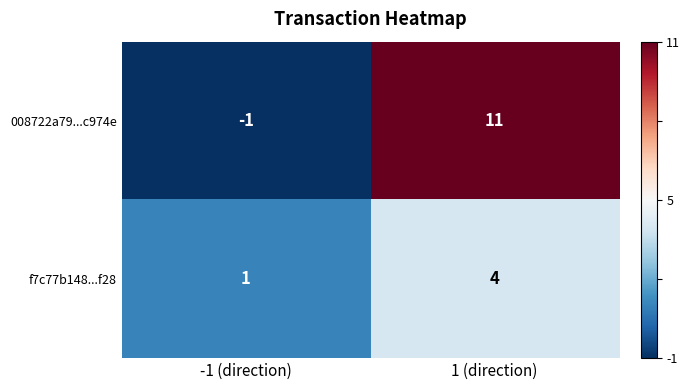

Which category has the lowest value across all series?

-1 (direction)